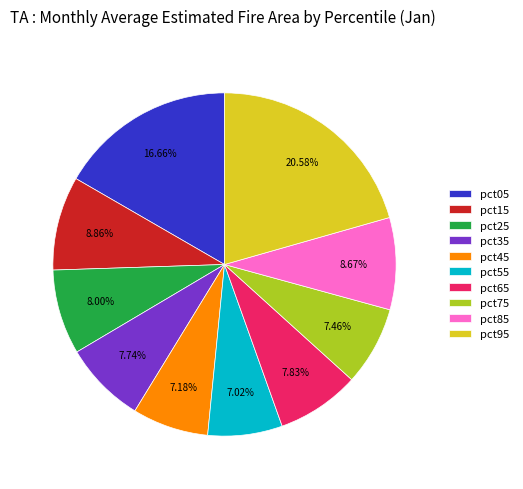

How many segments does this pie chart have?

10